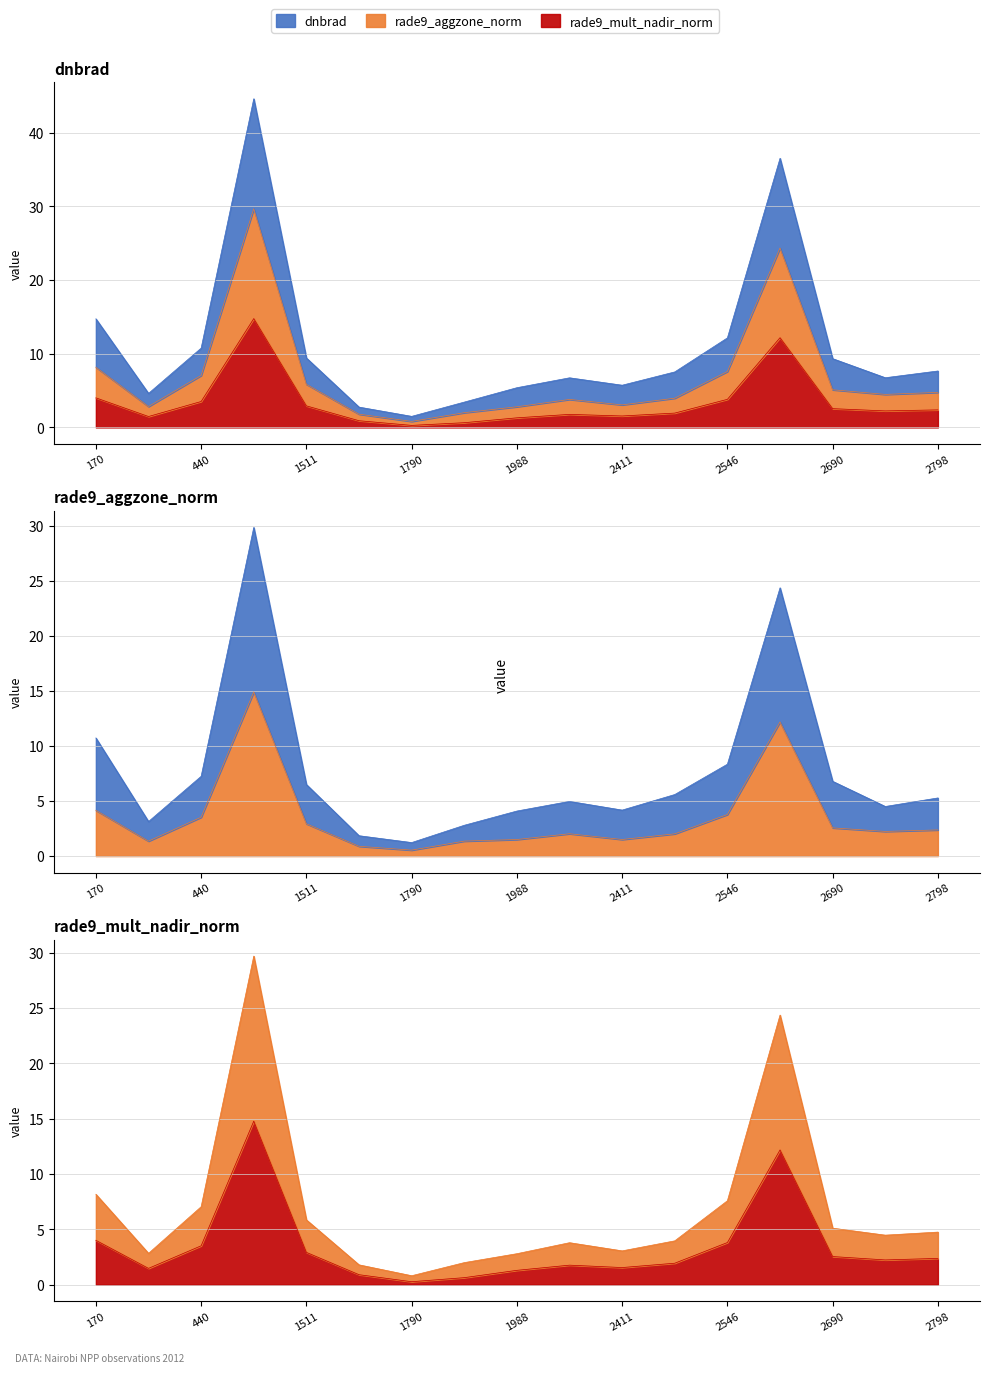

List the series in order of their peak value, highest first.

dnbrad, rade9_aggzone_norm, rade9_mult_nadir_norm